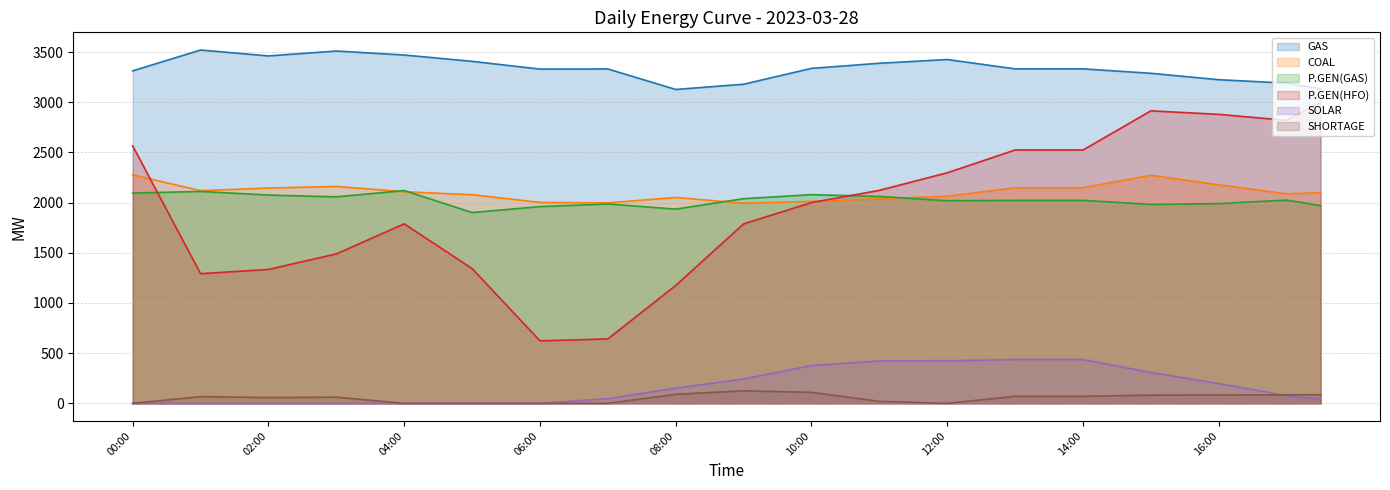

At which category does COAL reach its first local peak?

03:00